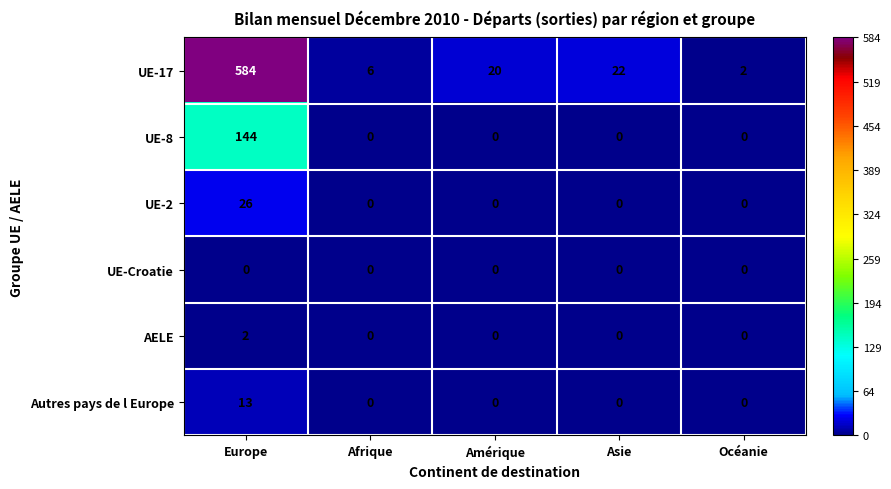

Is it true that UE-17 equals 11 at Asie?

False